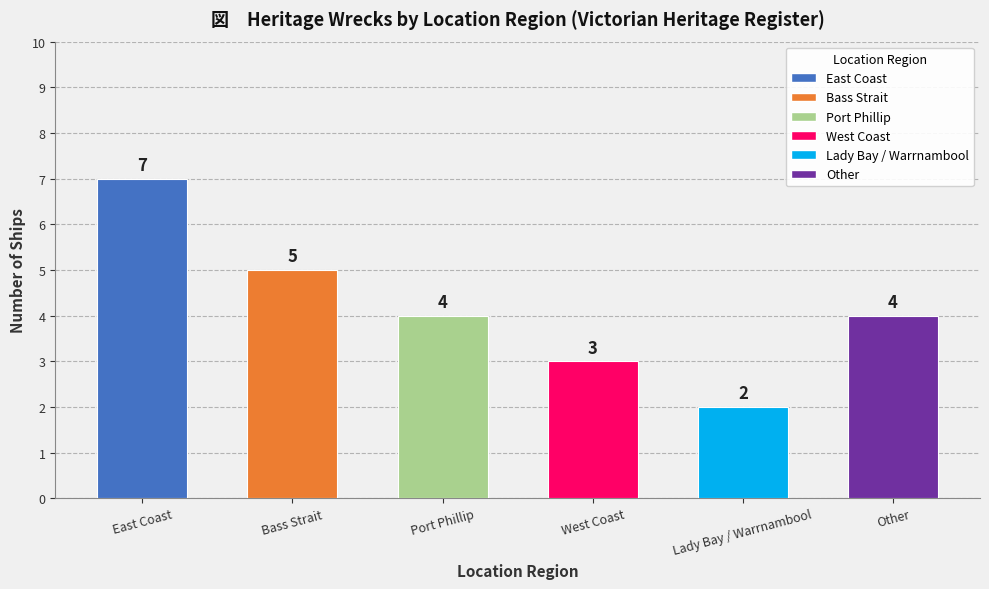

What position from the right is Bass Strait?

5